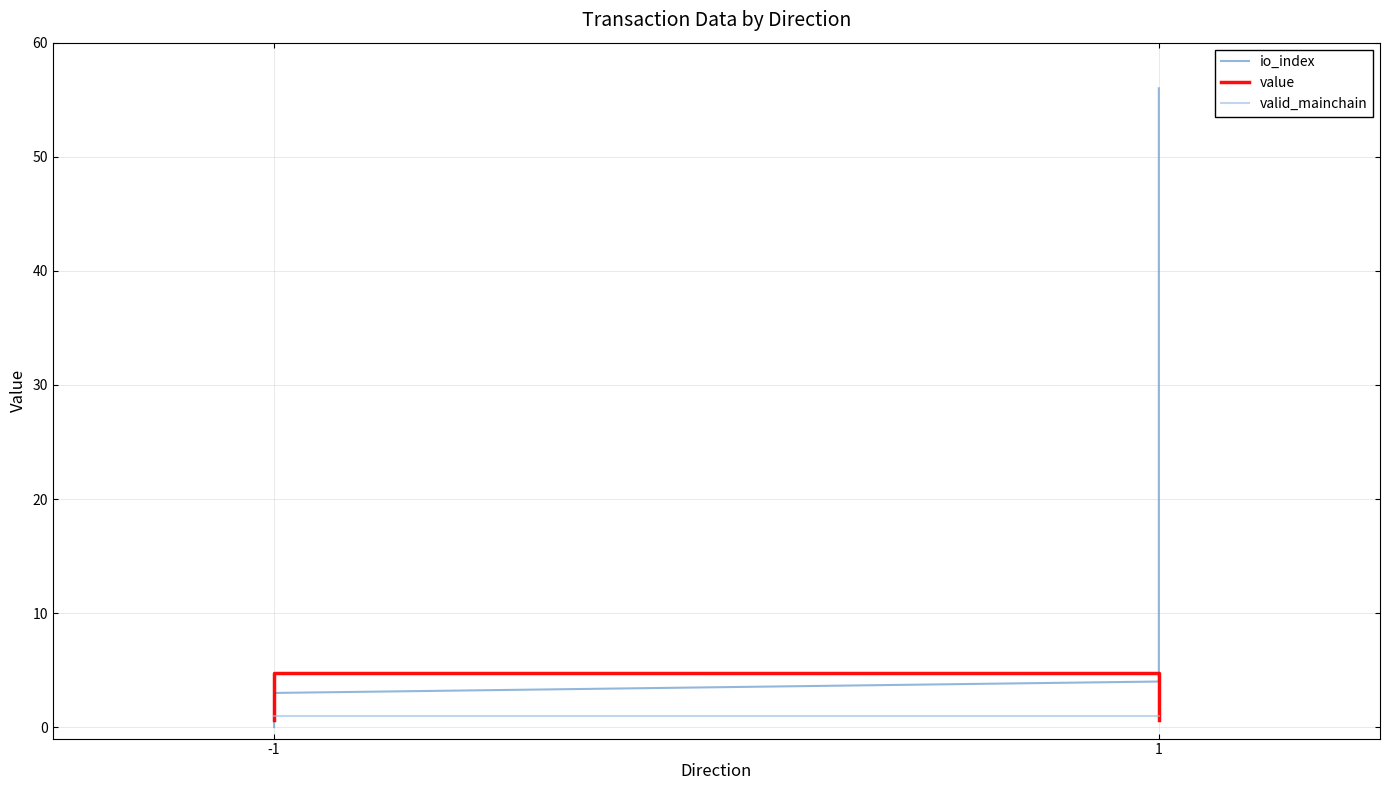

How many positive values does the io_index series have?

3